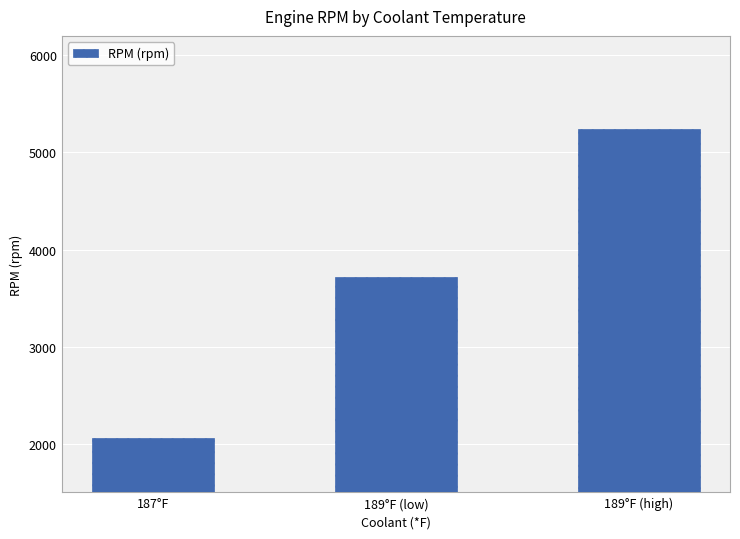

How many bars are there in total?

3